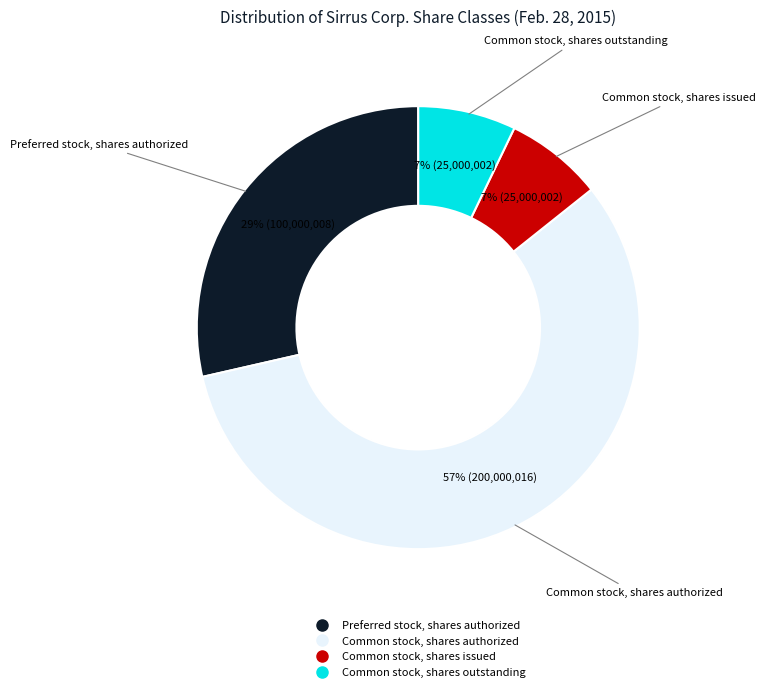

To the nearest percent, what is the difference between the largest and smallest slice percentages?

50%